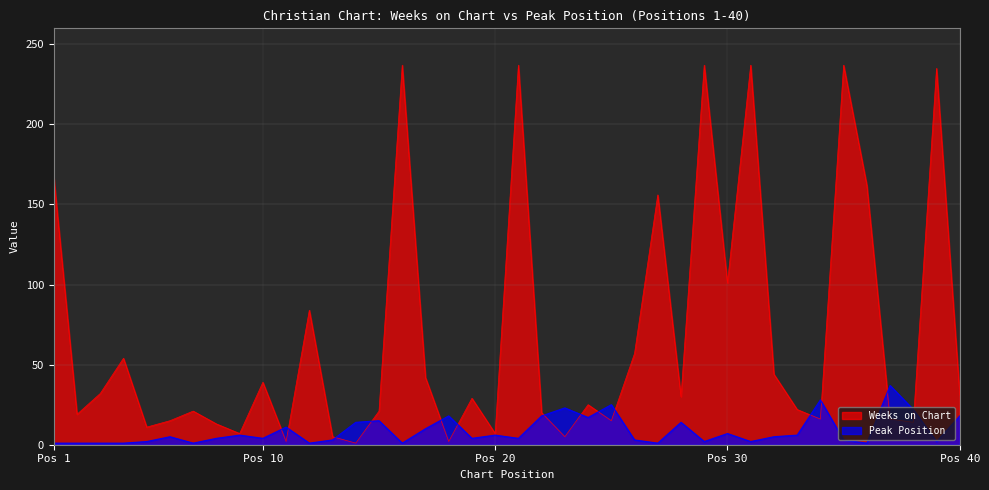

Reading left to right, extract all data points from this chart.

Weeks on Chart: 167	19	32	54	11	15	21	13	7	39	2	84	5	1	21	237	42	2	29	7	237	20	5	25	15	57	156	30	237	101	237	44	22	16	237	162	16	14	235	31
Peak Position: 1	1	1	1	2	5	1	4	6	4	11	1	3	14	15	1	10	18	4	6	4	18	23	17	25	3	1	14	2	7	2	5	6	28	3	1	37	22	2	18